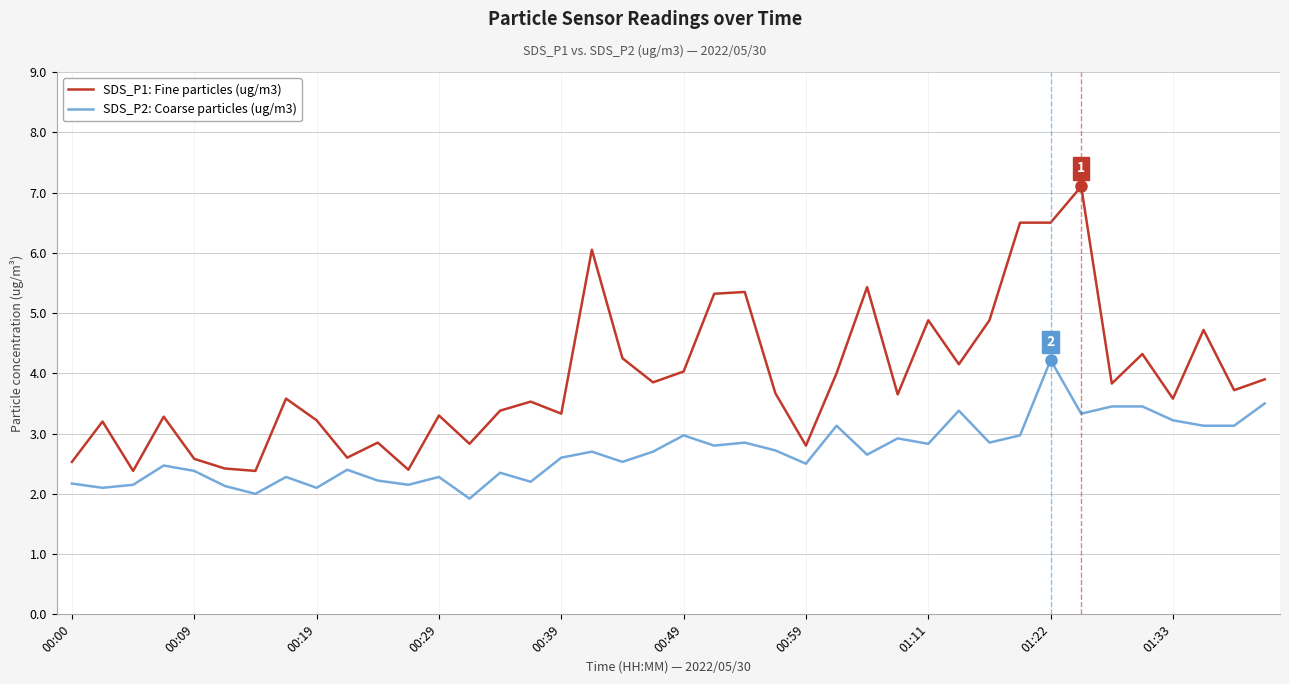

What is the lowest value of the SDS_P1: Fine particles (ug/m3) series?

2.4